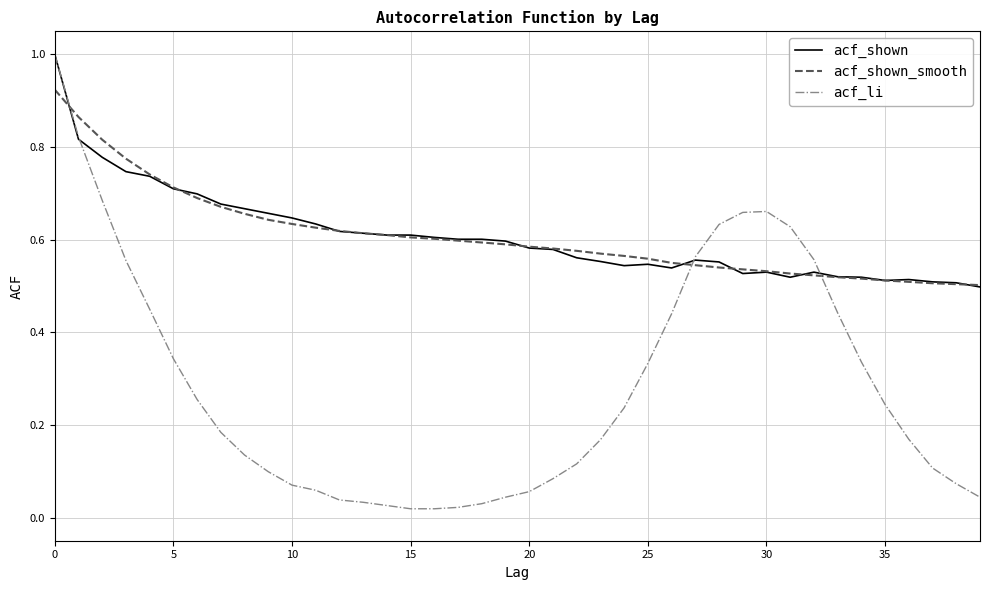

Which series has the largest range (max minus min)?

acf_li